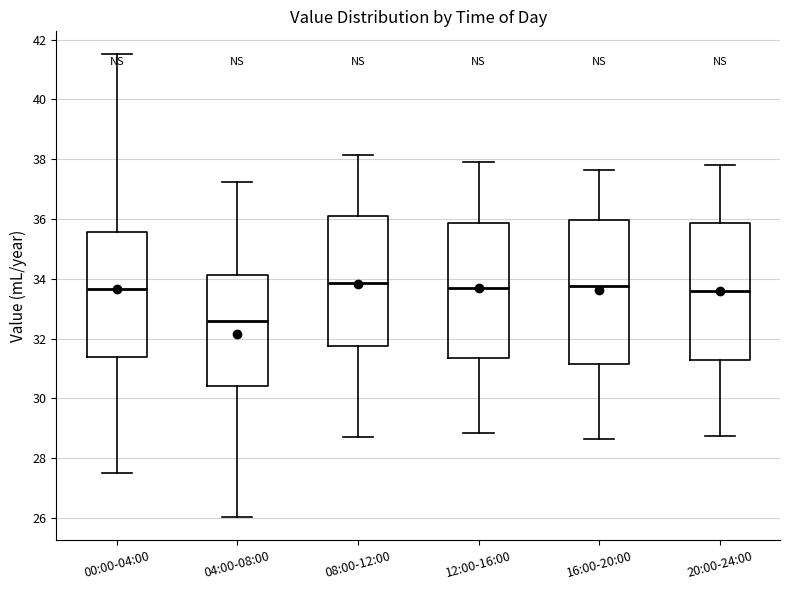

Reading left to right, read every box against the y-axis: the position of its median line, the range the box covers, and the ends of its whiskers. The values are not printed on the chart, so give them approximately, as read against the axis.

00:00-04:00: median 33.6, box 31.4 to 35.6, whiskers 27.6 to 41.6
04:00-08:00: median 32.6, box 30.4 to 34.2, whiskers 26.0 to 37.2
08:00-12:00: median 33.8, box 31.8 to 36.2, whiskers 28.8 to 38.2
12:00-16:00: median 33.8, box 31.4 to 35.8, whiskers 28.8 to 38.0
16:00-20:00: median 33.8, box 31.2 to 36.0, whiskers 28.6 to 37.6
20:00-24:00: median 33.6, box 31.4 to 35.8, whiskers 28.8 to 37.8